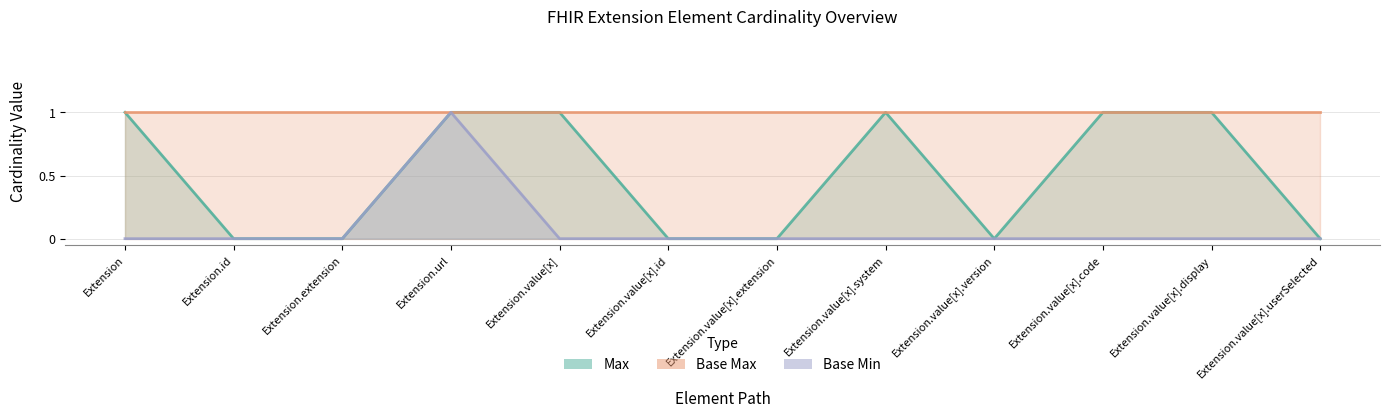

True or false: Base Min has a value of 0 at Extension.

True